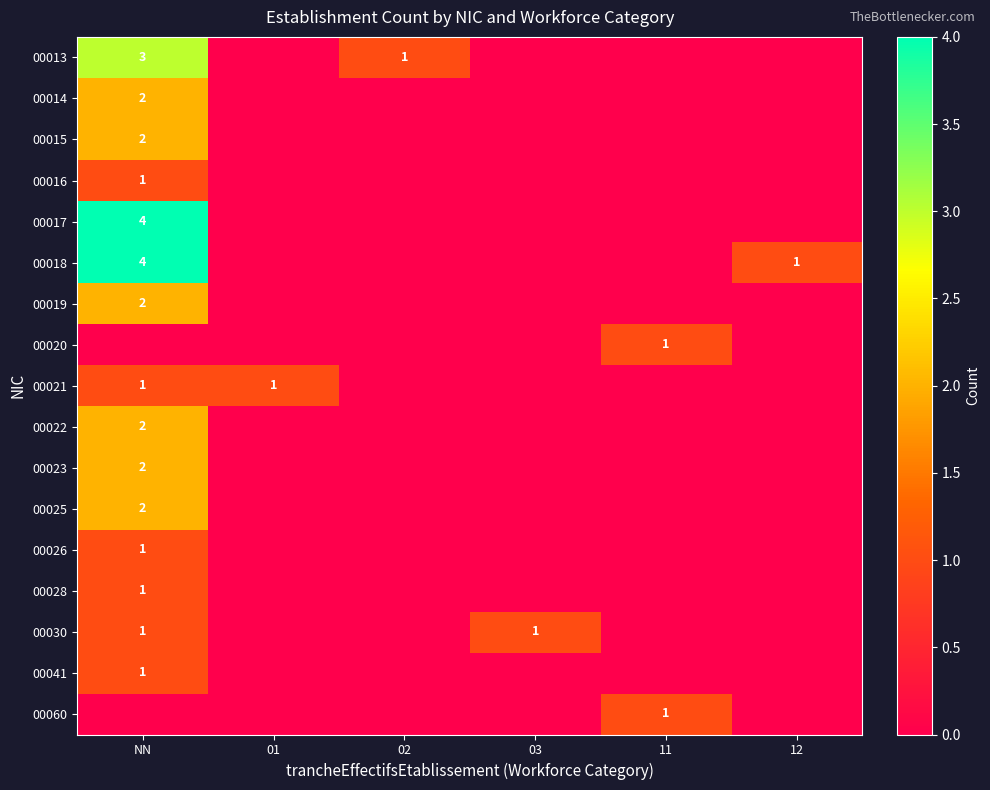

True or false: 00018 has a value of 4 at NN.

True